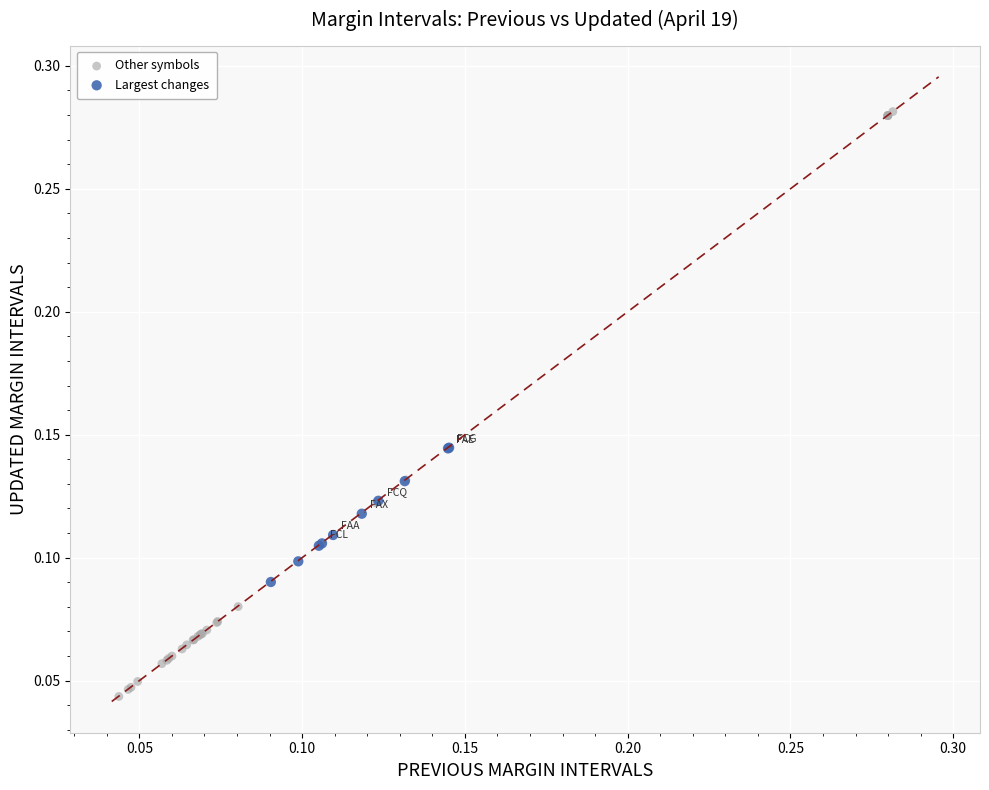

Which series contains the lowest Y value?

Other symbols